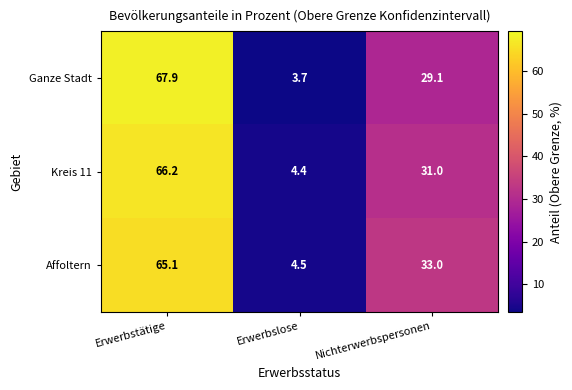

What is the sum of the Affoltern values at Erwerbstätige and Nichterwerbspersonen?

98.1